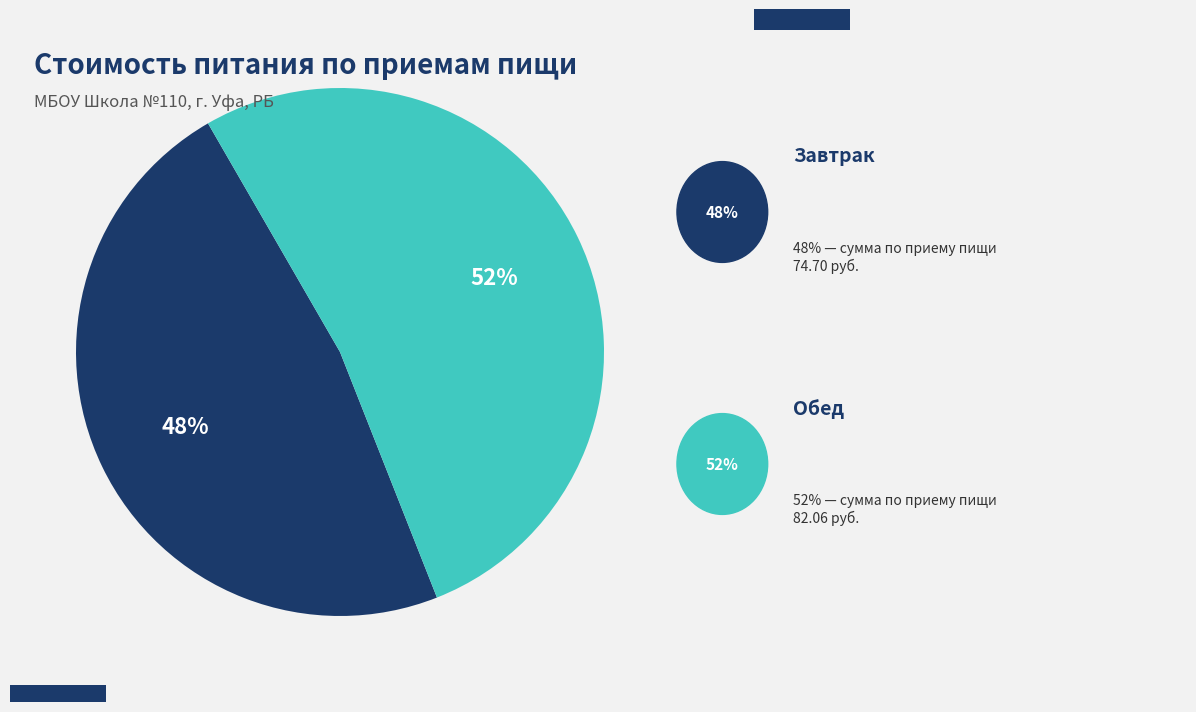

Is there any slice that represents more than half of the pie?

Yes